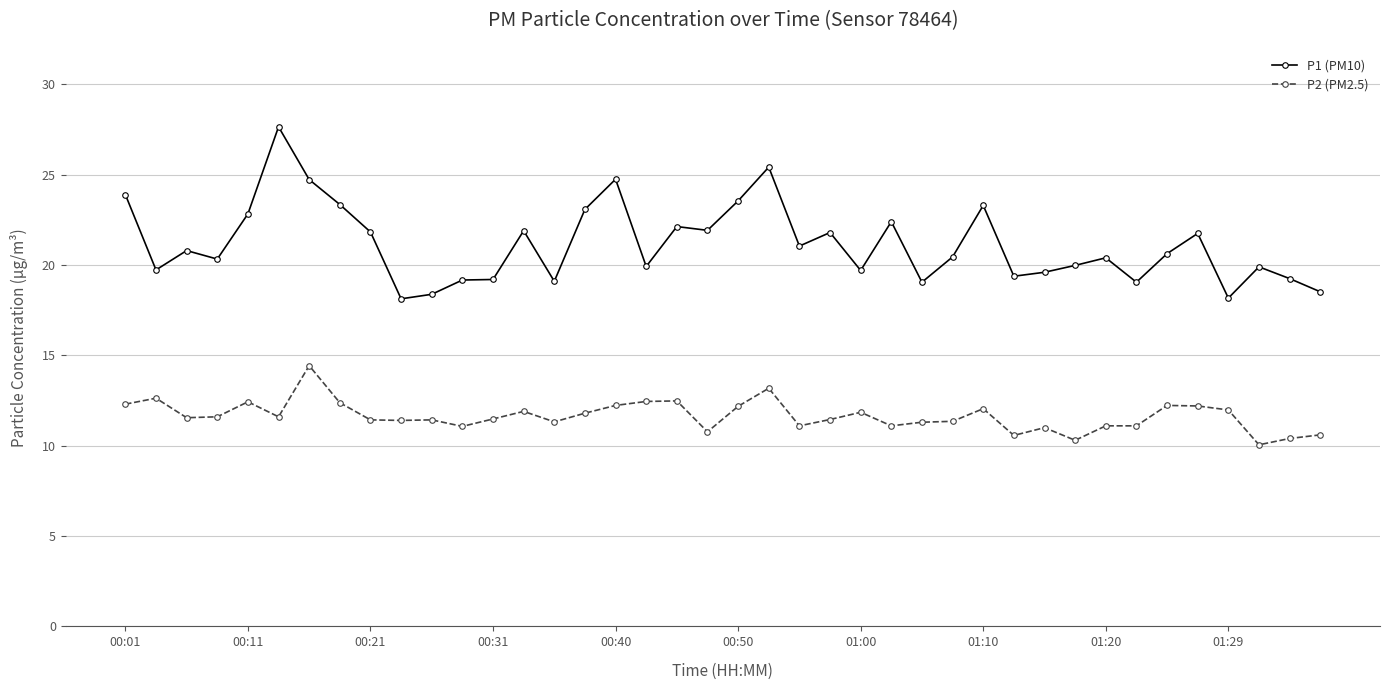

List the series in order of their overall mean, highest first.

P1 (PM10), P2 (PM2.5)